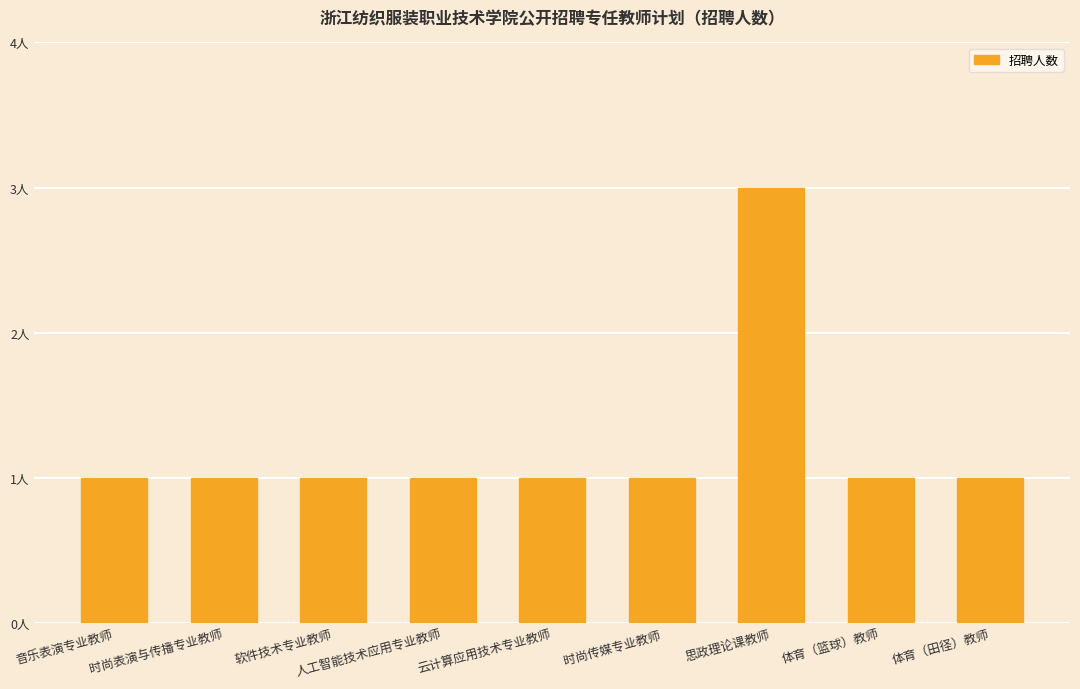

Rank the categories by value from highest to lowest.

思政理论课教师, 音乐表演专业教师, 时尚表演与传播专业教师, 软件技术专业教师, 人工智能技术应用专业教师, 云计算应用技术专业教师, 时尚传媒专业教师, 体育（篮球）教师, 体育（田径）教师